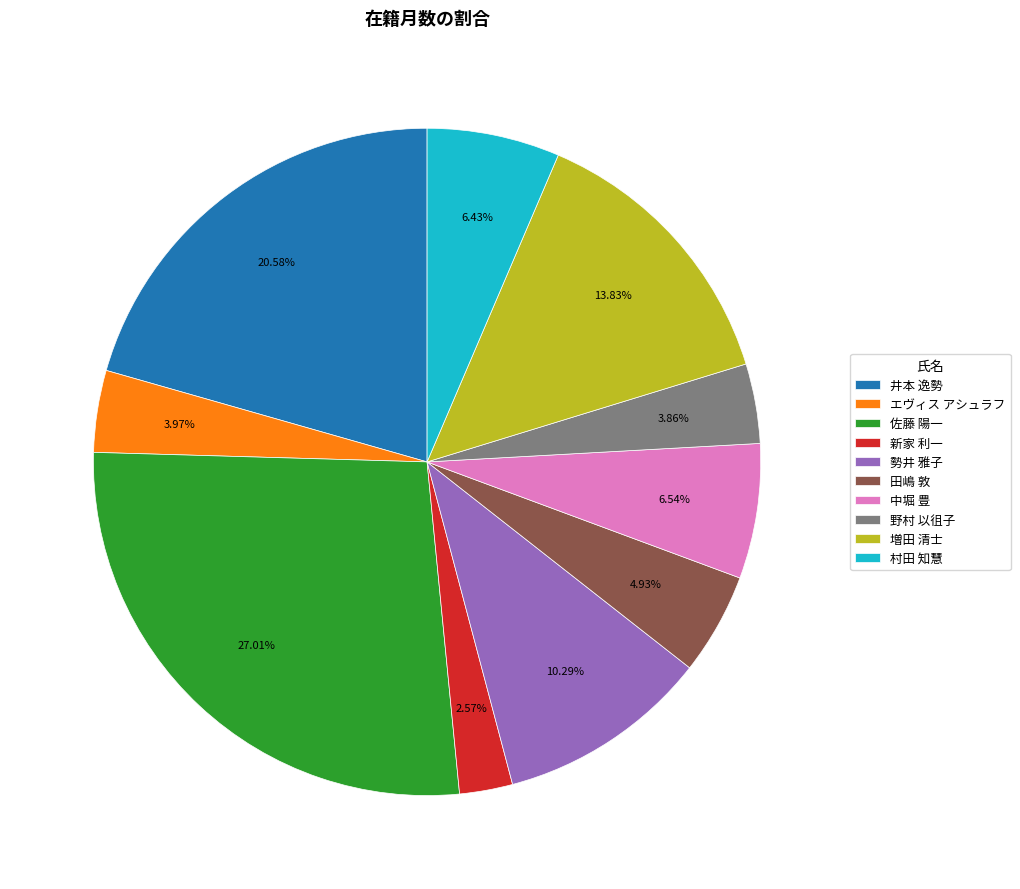

Is 勢井 雅子 the majority of the pie?

No